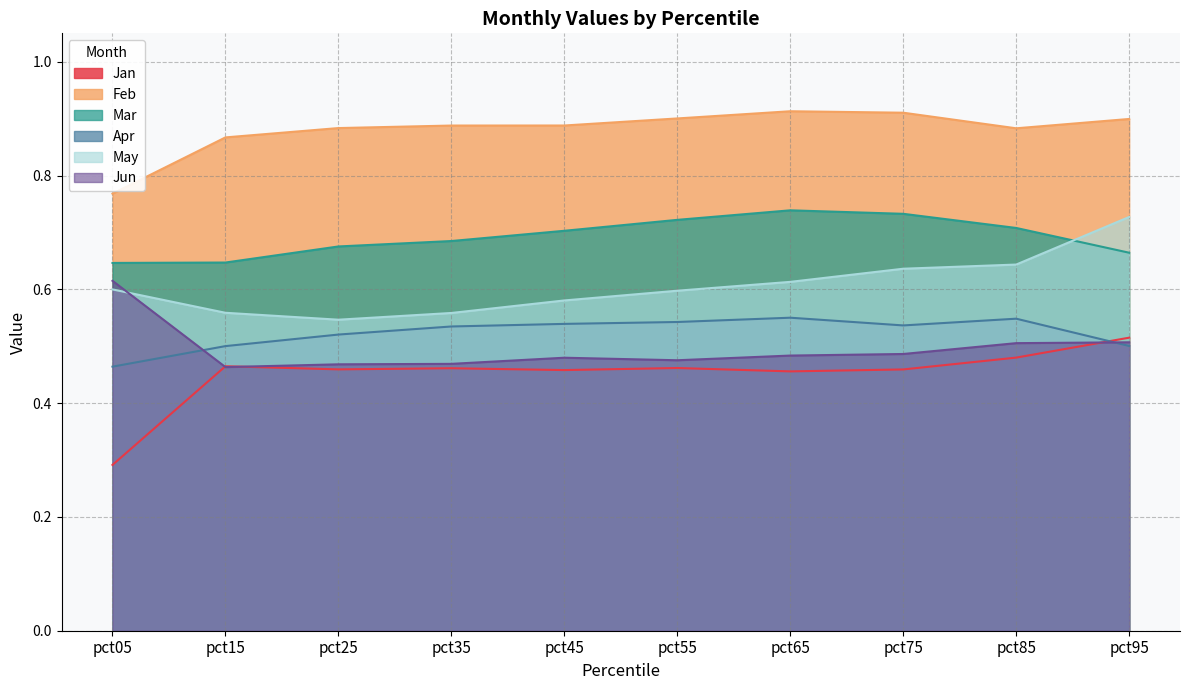

Reading left to right, list all the values displayed in this chart.

Jan: pct05=0.3	pct15=0.5	pct25=0.5	pct35=0.5	pct45=0.5	pct55=0.5	pct65=0.5	pct75=0.5	pct85=0.5	pct95=0.5
Feb: pct05=0.8	pct15=0.9	pct25=0.9	pct35=0.9	pct45=0.9	pct55=0.9	pct65=0.9	pct75=0.9	pct85=0.9	pct95=0.9
Mar: pct05=0.6	pct15=0.6	pct25=0.7	pct35=0.7	pct45=0.7	pct55=0.7	pct65=0.7	pct75=0.7	pct85=0.7	pct95=0.7
Apr: pct05=0.5	pct15=0.5	pct25=0.5	pct35=0.5	pct45=0.5	pct55=0.5	pct65=0.6	pct75=0.5	pct85=0.5	pct95=0.5
May: pct05=0.6	pct15=0.6	pct25=0.5	pct35=0.6	pct45=0.6	pct55=0.6	pct65=0.6	pct75=0.6	pct85=0.6	pct95=0.7
Jun: pct05=0.6	pct15=0.5	pct25=0.5	pct35=0.5	pct45=0.5	pct55=0.5	pct65=0.5	pct75=0.5	pct85=0.5	pct95=0.5